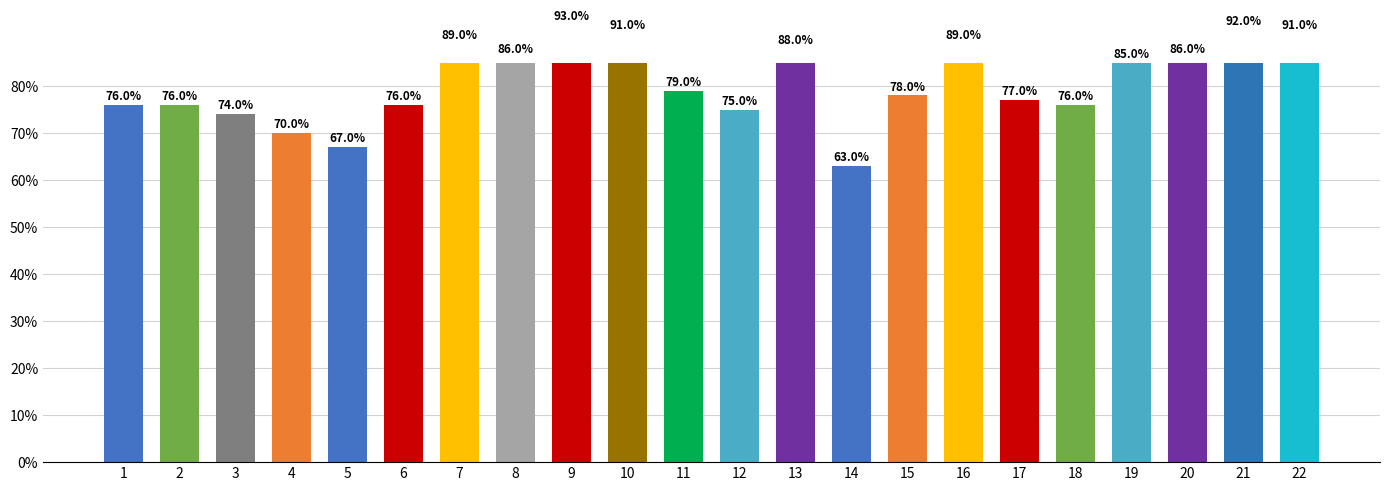

Reading right to left, list all the values displayed in this chart.

22=91	21=92	20=86	19=85	18=76	17=77	16=89	15=78	14=63	13=88	12=75	11=79	10=91	9=93	8=86	7=89	6=76	5=67	4=70	3=74	2=76	1=76